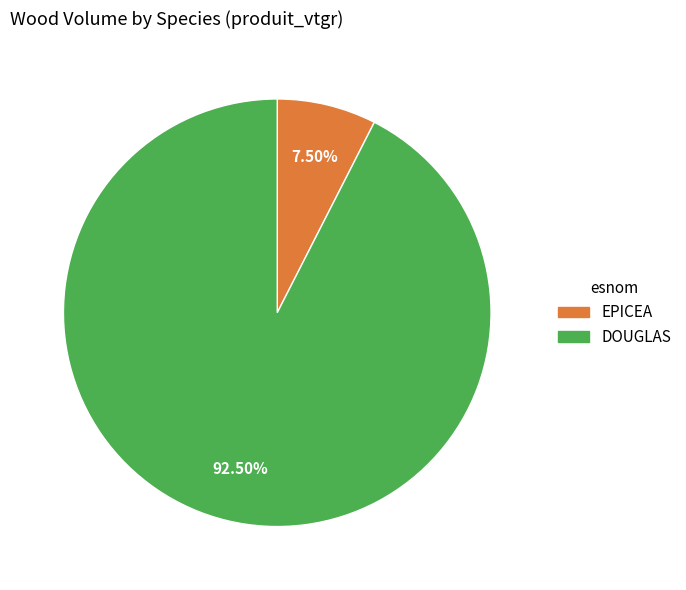

Does any single category account for the majority?

Yes